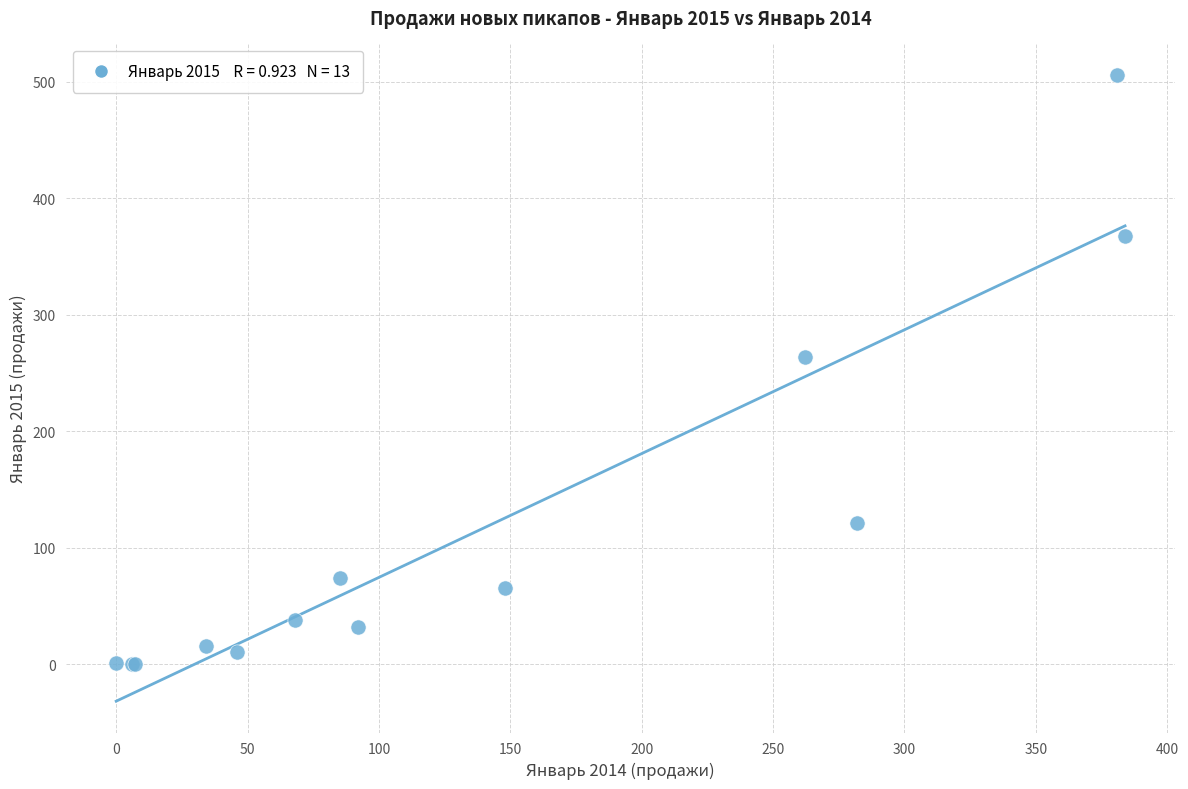

What Y value in the scatter plot is closest to 253?

264